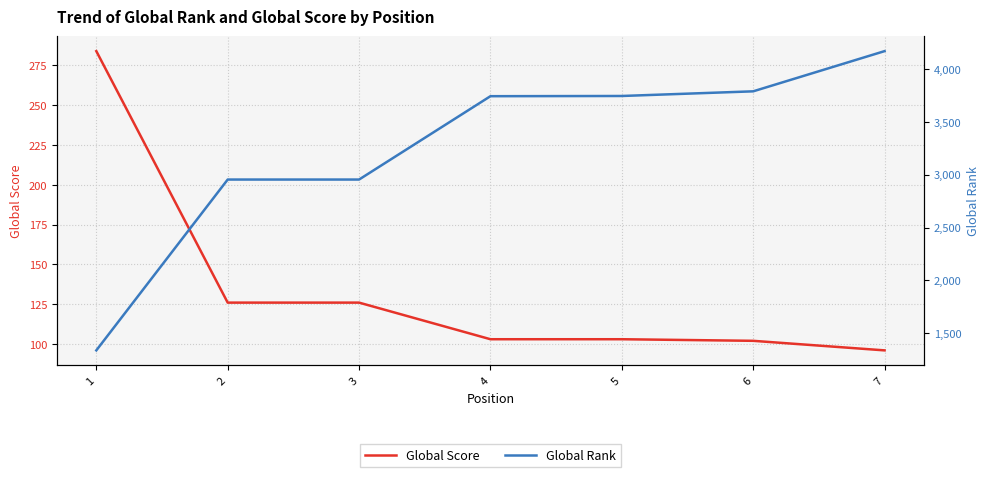

At which label is Global Rank closest to 2753?

2